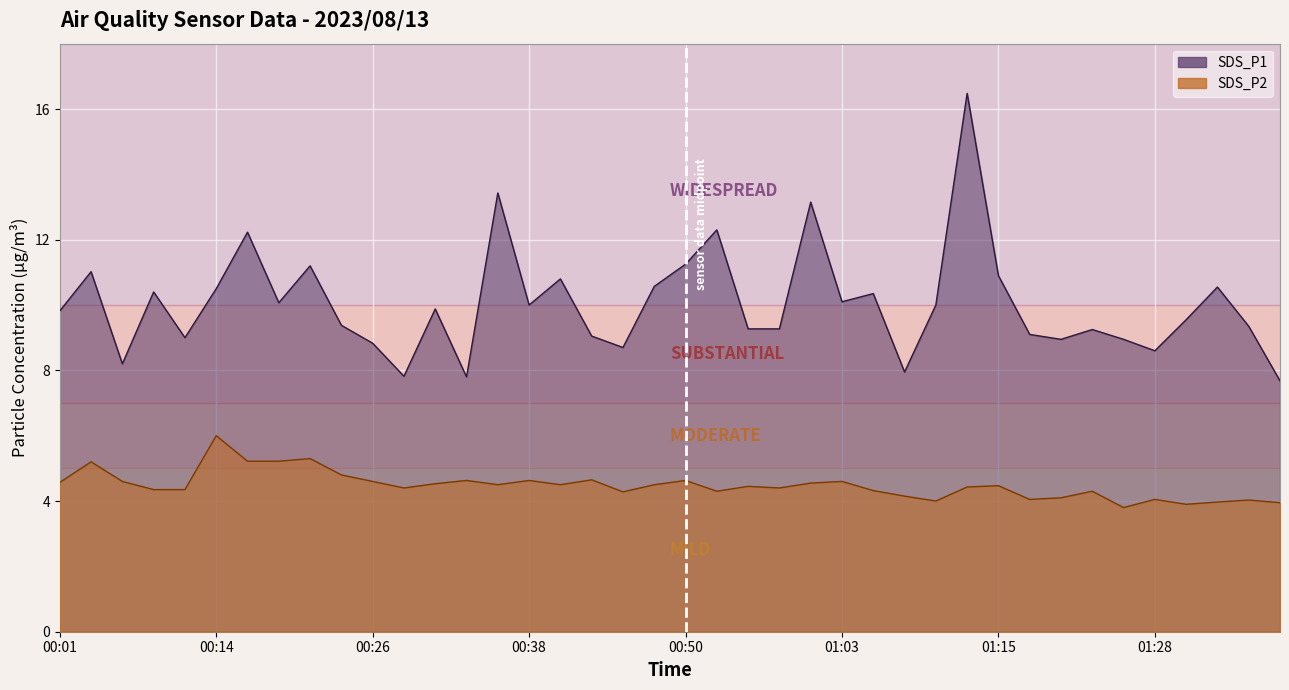

At which label does SDS_P1 first exceed 9?

00:01